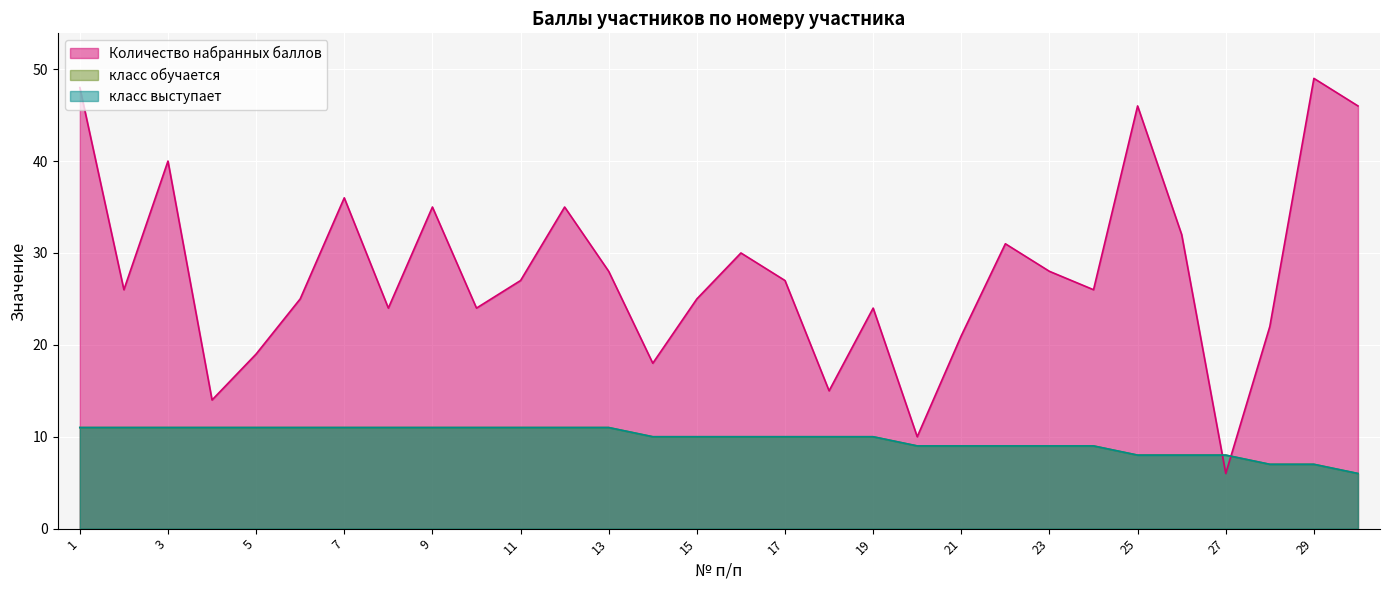

What is the difference between the maximum and minimum values in the Количество набранных баллов series?

43